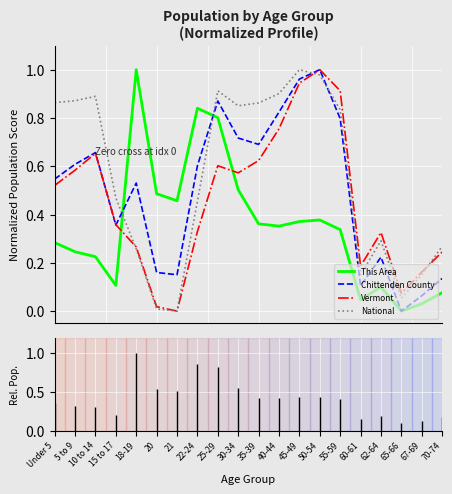

Which series ends up on top after the final intersection of Vermont and This Area?

Vermont